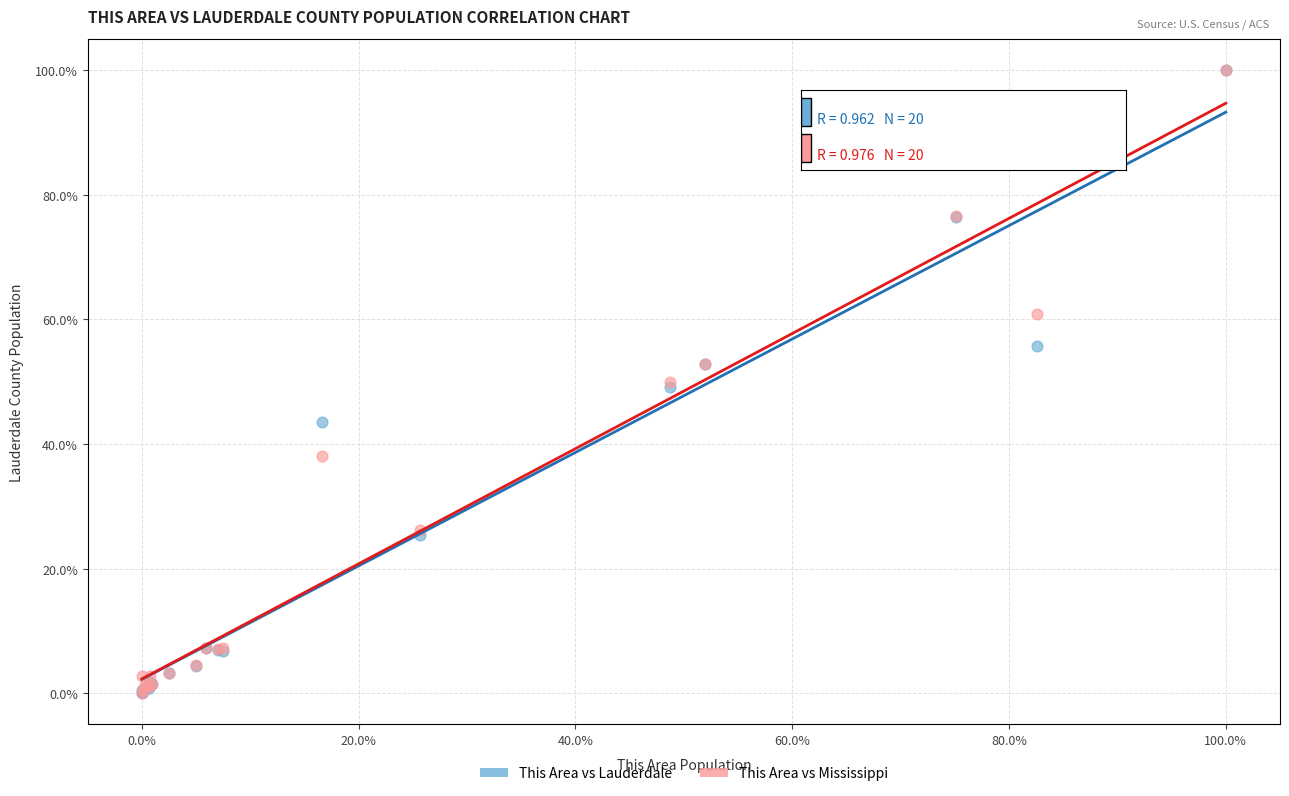

What are all the series names shown in the legend?

This Area vs Lauderdale, This Area vs Mississippi